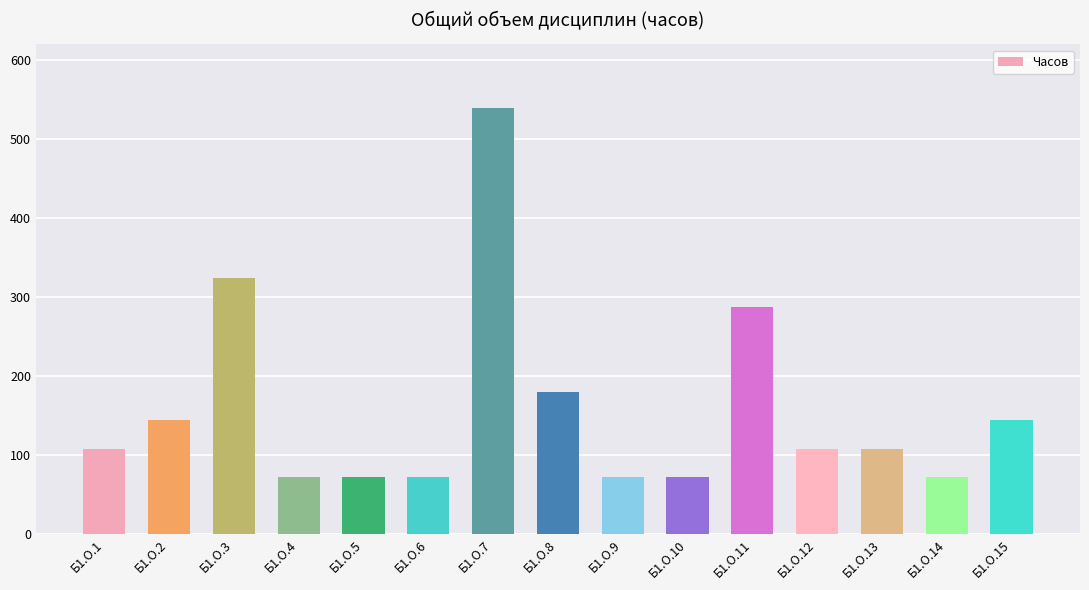

Which category has the highest value across all series?

Б1.О.7